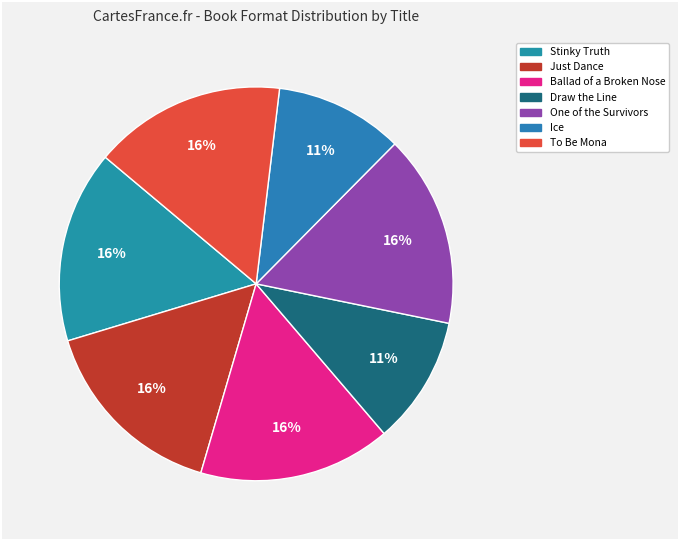

The Draw the Line slice represents 11% of the pie. True or false?

True